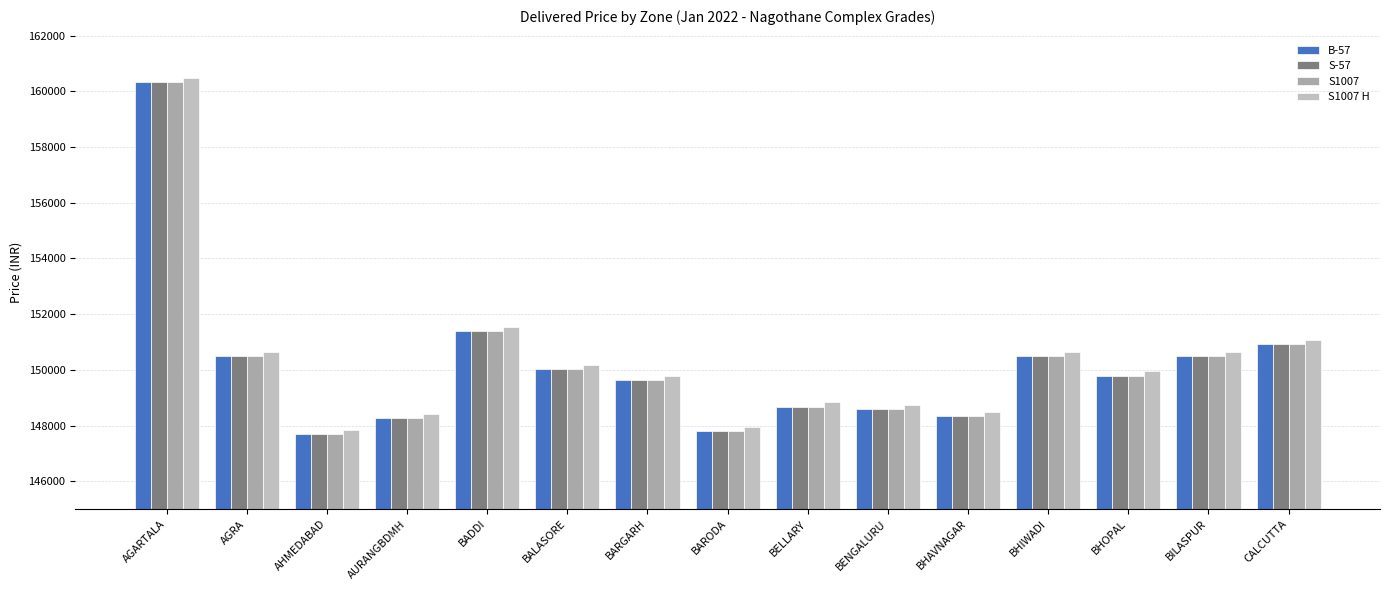

How many data points does each series have?

15